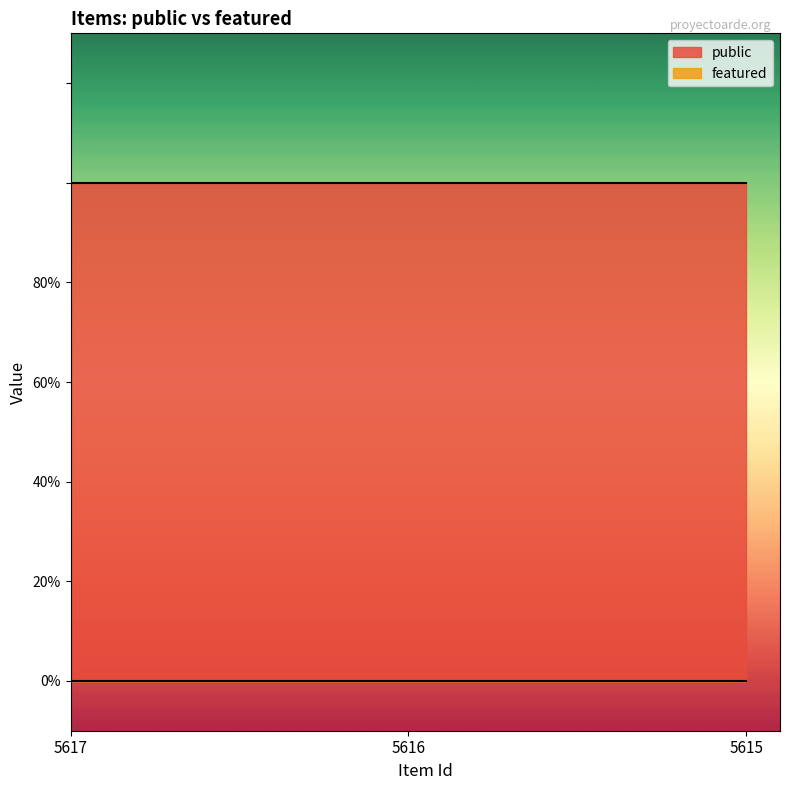

What are all the series names shown in the legend?

public, featured